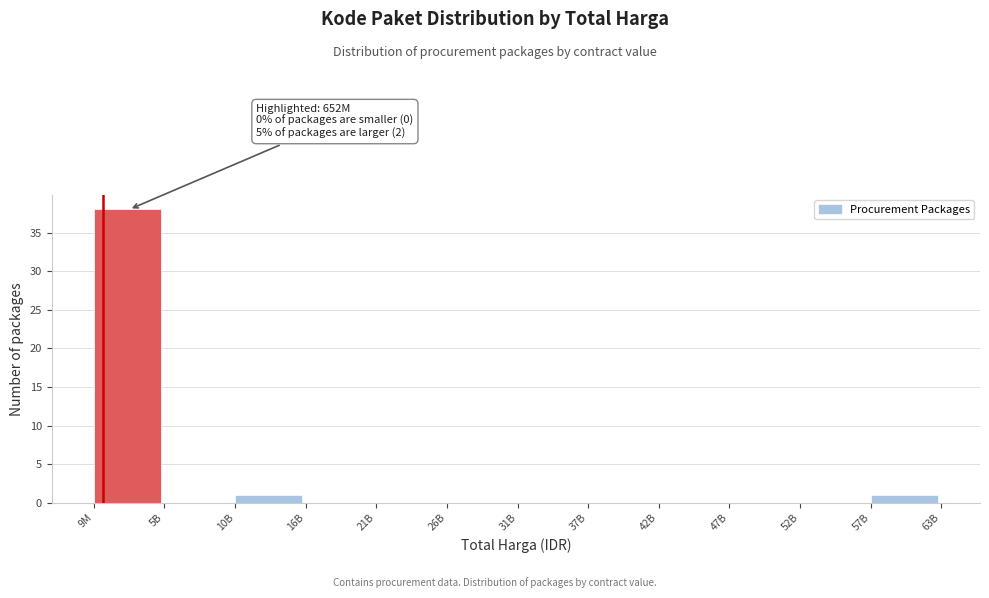

Reading left to right, extract all data points from this chart.

9M=38	5B=0	10B=1	16B=0	21B=0	26B=0	31B=0	37B=0	42B=0	47B=0	52B=0	57B=1